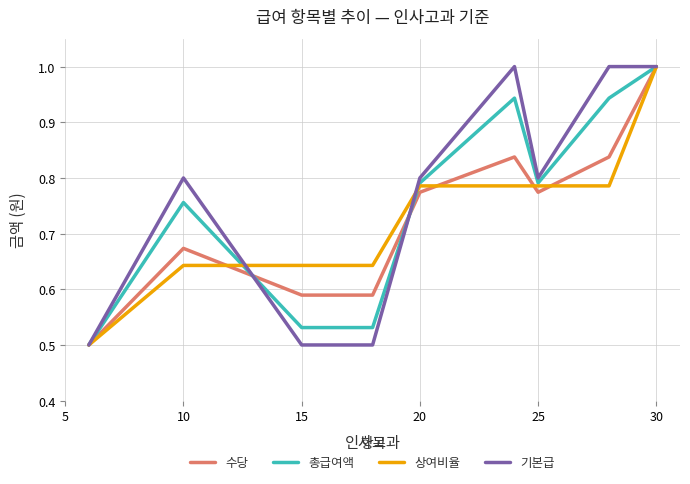

What is the highest value of the 기본급 series?

1.0